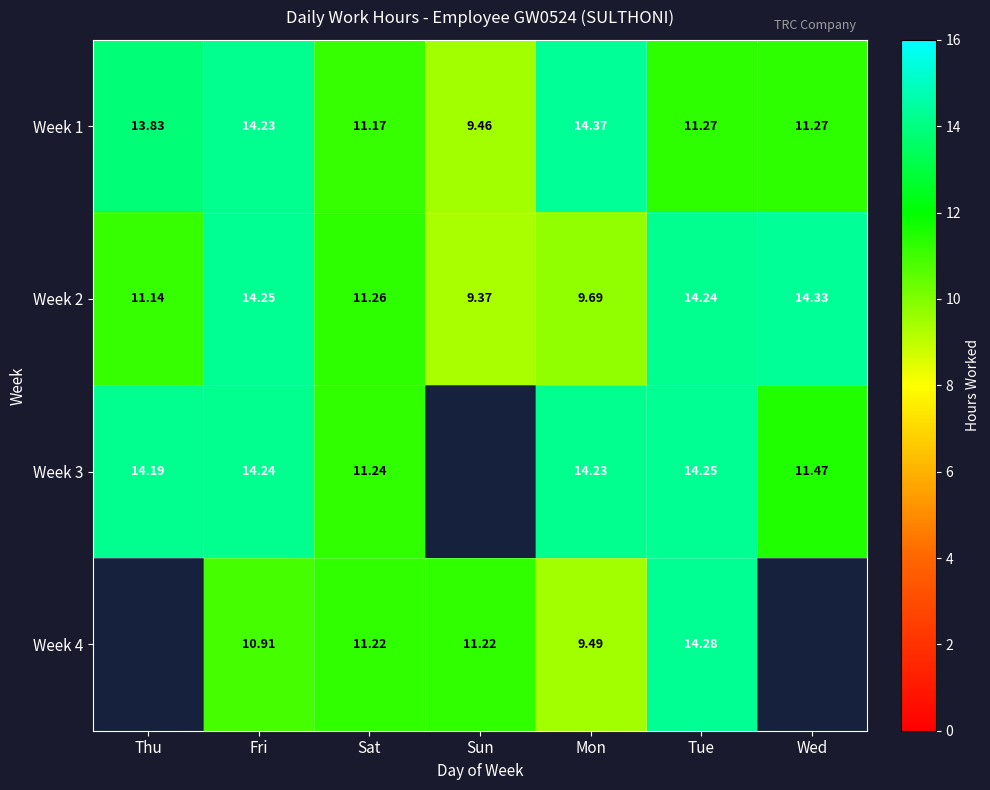

Is the value of Week 4 at Sat greater than the value of Week 1 at Fri?

No